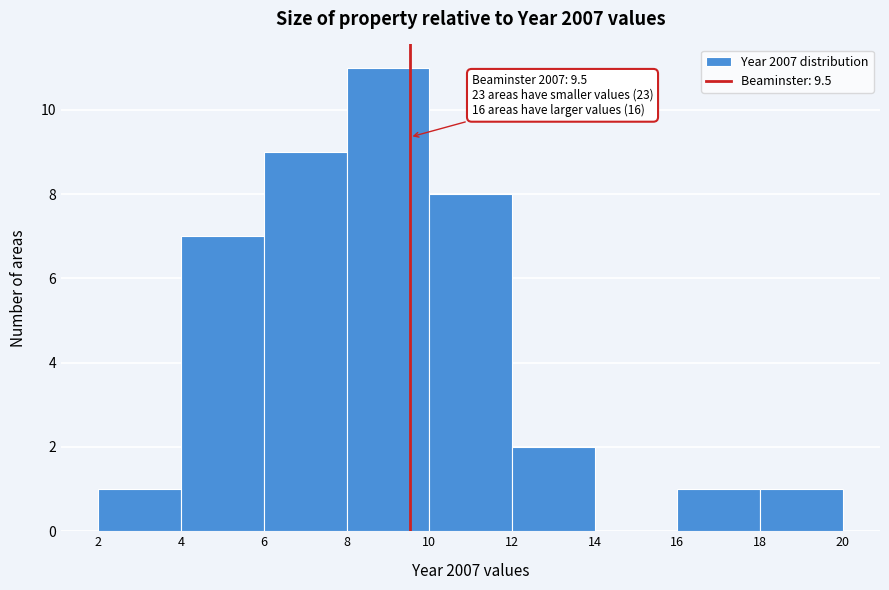

Over which range of the x-axis is the bar tallest?

8 to 10